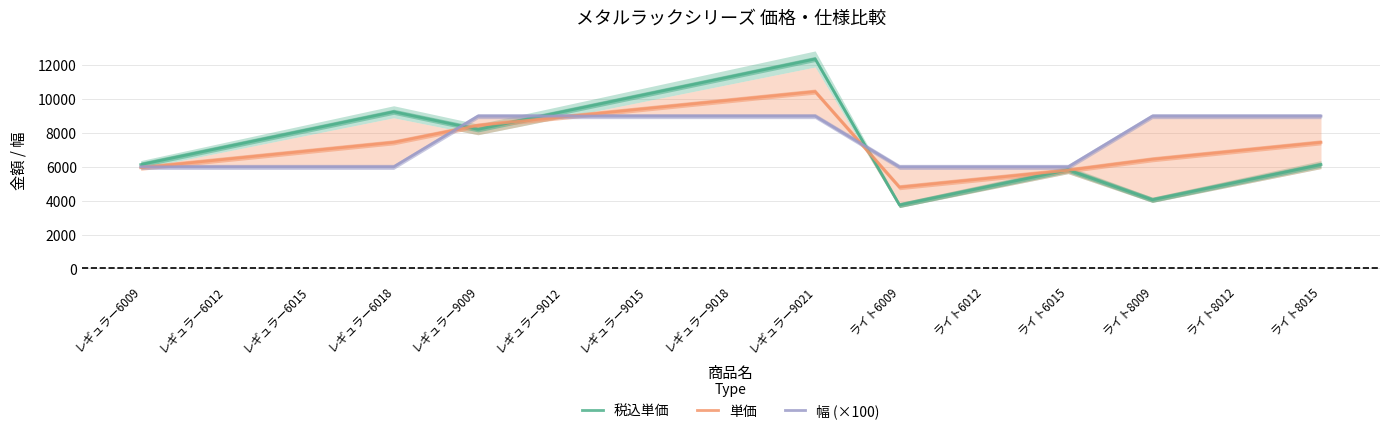

At which label does 税込単価 first exceed 7176?

レギュラー6015